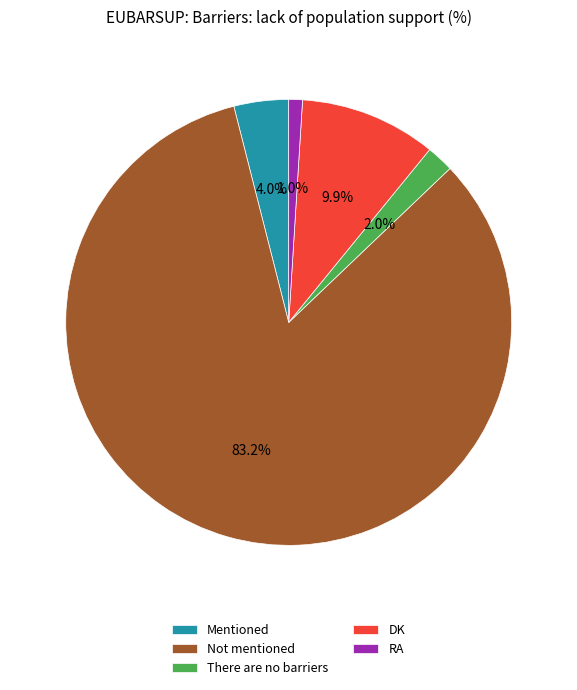

What is the total percentage of Mentioned and DK?

13.9%